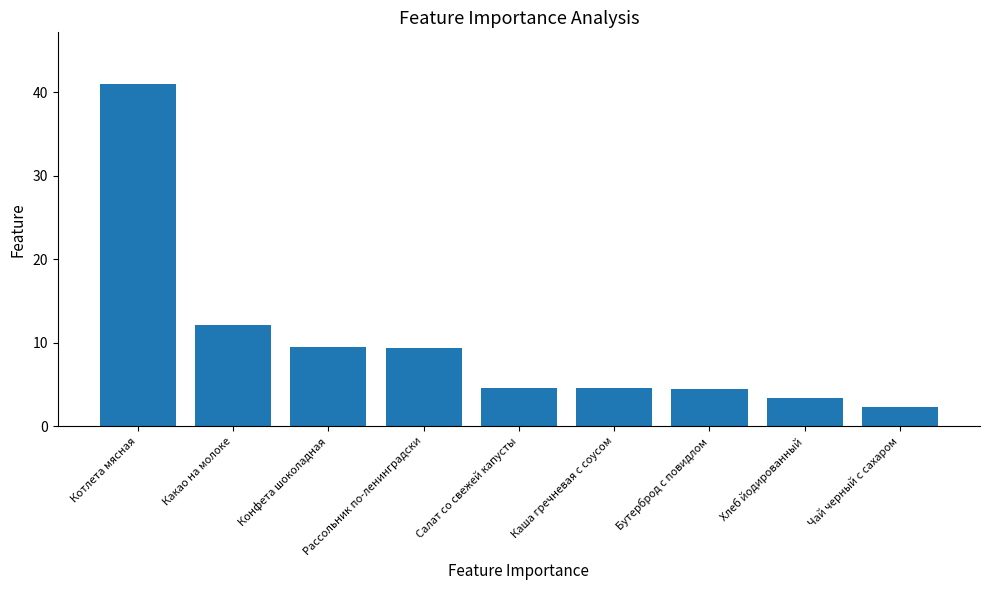

What is the smallest value displayed?

2.4